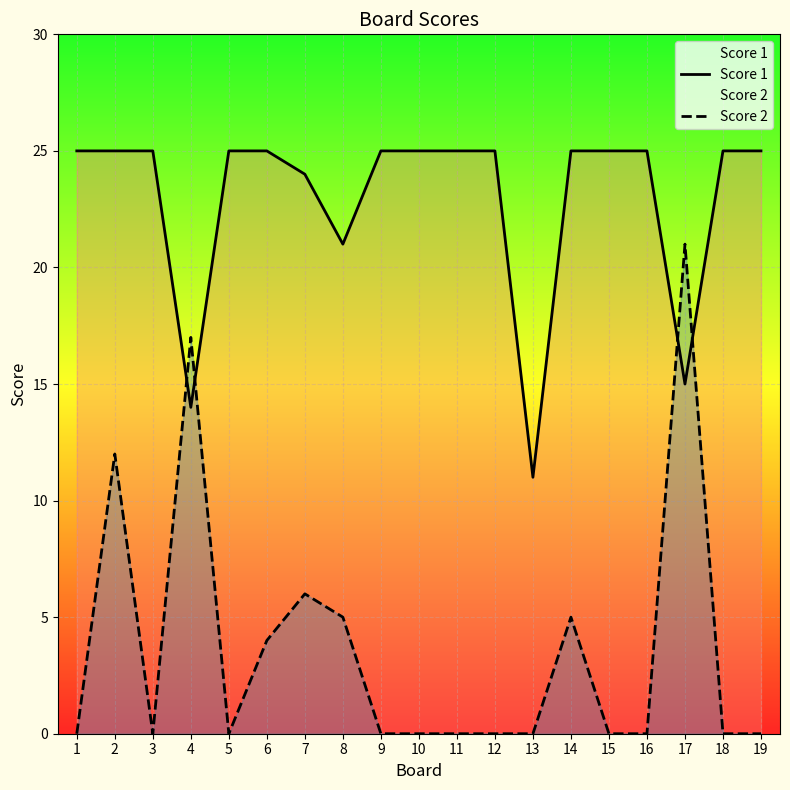

Where do Score 2 and Score 1 first cross each other?

3 and 4